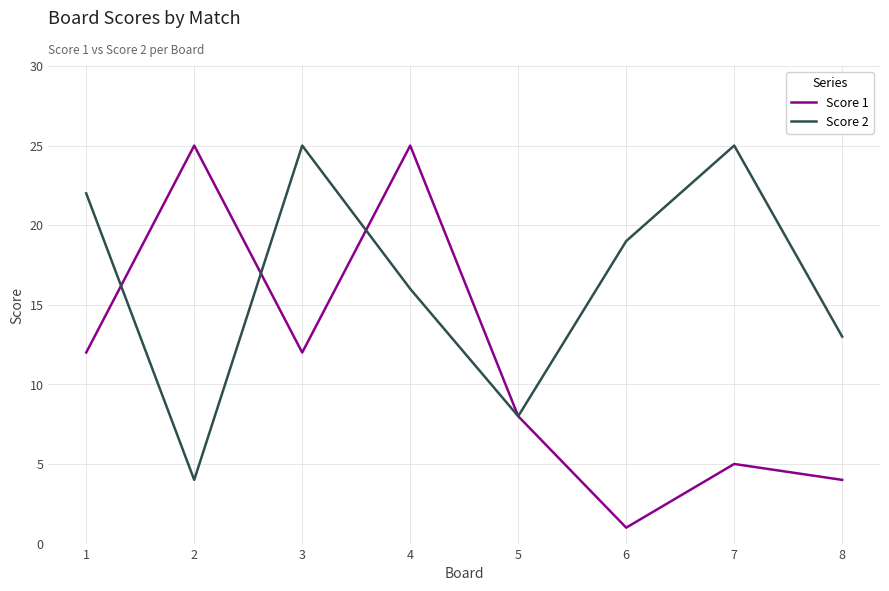

At which label is Score 2 closest to 14?

8